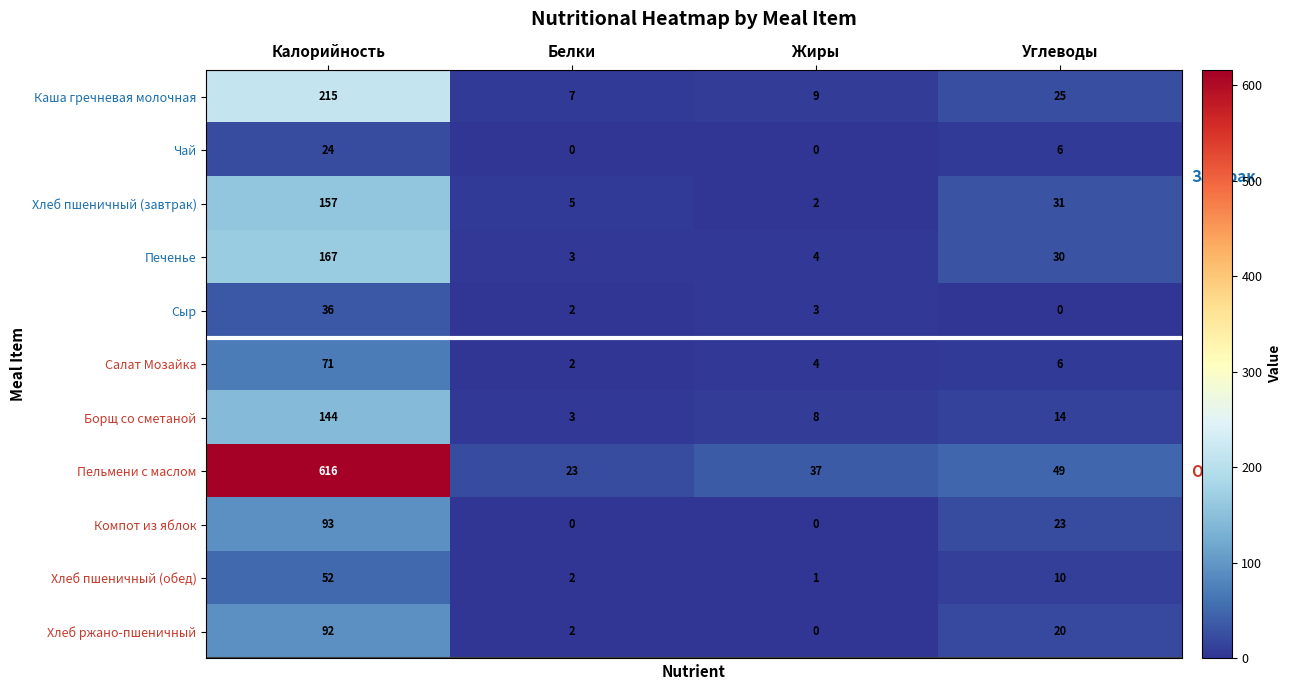

What is the spread (max minus min) of values at Жиры?

37